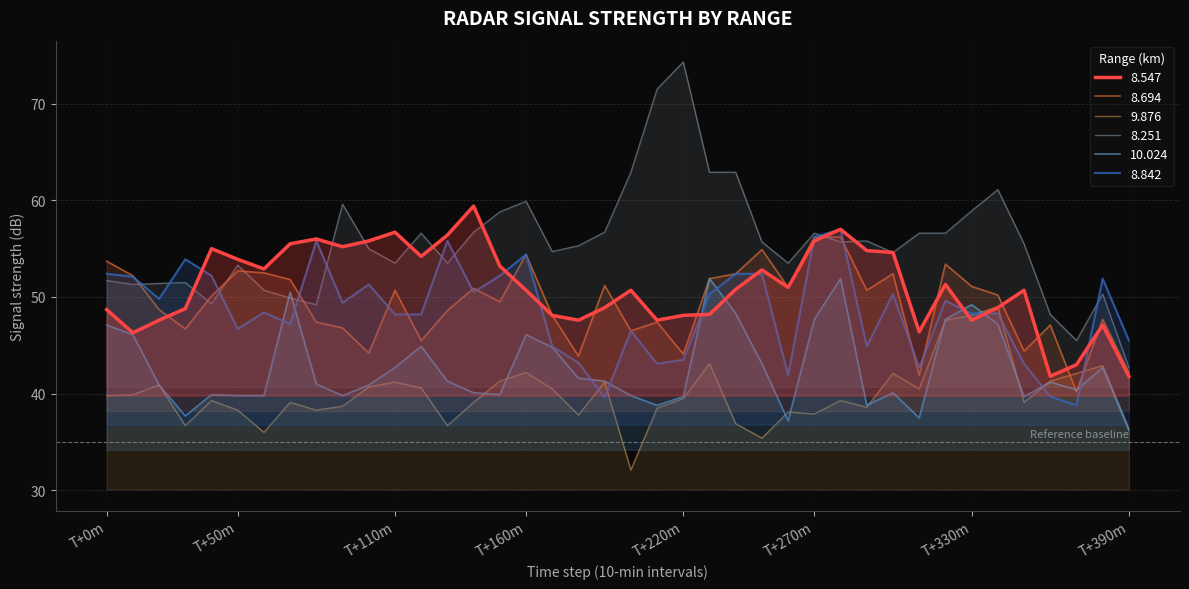

Reading right to left, what are all the values shown in this chart?

8.547: 41.8	47.1	43.0	41.8	50.7	48.9	47.6	51.3	46.4	54.6	54.8	57.0	55.8	51.0	52.8	50.8	48.2	48.1	47.6	50.7	48.9	47.6	48.1	50.7	53.2	59.4	56.4	54.2	56.7	55.8	55.2	56.0	55.5	52.9	53.9	55.0	48.8	47.6	46.3	48.7
8.694: 42.2	47.7	40.2	47.1	44.4	50.2	51.1	53.4	41.9	52.4	50.7	56.2	56.2	51.0	54.9	52.4	51.9	44.1	47.4	46.5	51.2	43.9	48.1	54.4	49.5	50.9	48.6	45.5	50.7	44.2	46.8	47.4	51.8	52.5	52.7	50.1	46.7	48.7	52.2	53.7
9.876: 36.4	42.9	42.1	41.3	39.1	49.0	48.1	47.6	40.5	42.1	38.6	39.3	37.9	38.1	35.4	36.9	43.1	39.5	38.5	32.1	41.2	37.8	40.5	42.2	41.3	39.1	36.7	40.6	41.2	40.7	38.7	38.3	39.1	36.0	38.3	39.3	36.7	40.9	39.9	39.8
8.251: 42.7	50.3	45.5	48.2	55.5	61.1	58.9	56.6	56.6	54.6	55.8	55.7	56.6	53.5	55.7	62.9	62.9	74.3	71.5	62.9	56.7	55.3	54.7	59.9	58.8	56.7	53.5	56.6	53.5	55.0	59.6	49.2	49.9	50.7	53.3	49.3	51.5	51.4	51.3	51.7
10.024: 36.2	42.7	40.4	41.2	39.7	47.2	49.2	47.7	37.5	40.1	38.8	51.9	47.7	37.2	43.1	48.3	51.9	39.7	38.8	39.8	41.3	41.6	44.8	46.1	39.9	40.1	41.3	44.9	42.7	40.9	39.8	41.0	50.5	39.8	39.8	39.9	37.7	40.9	46.1	47.1
8.842: 45.5	51.9	38.8	39.7	43.1	48.3	48.3	49.6	42.7	50.3	44.9	57.0	56.2	41.9	52.4	52.4	50.3	43.5	43.1	46.5	39.6	43.2	44.9	54.4	52.2	50.5	55.8	48.2	48.2	51.3	49.4	55.8	47.2	48.4	46.7	52.2	53.9	49.8	52.1	52.4